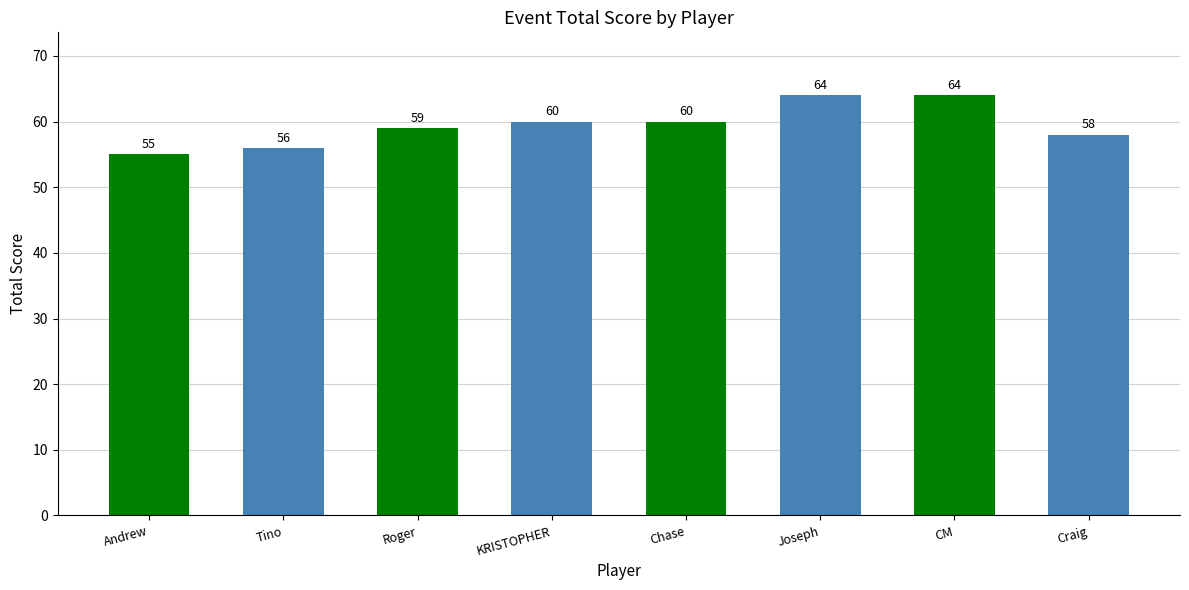

Where is the data nearest to the value 59?

Roger